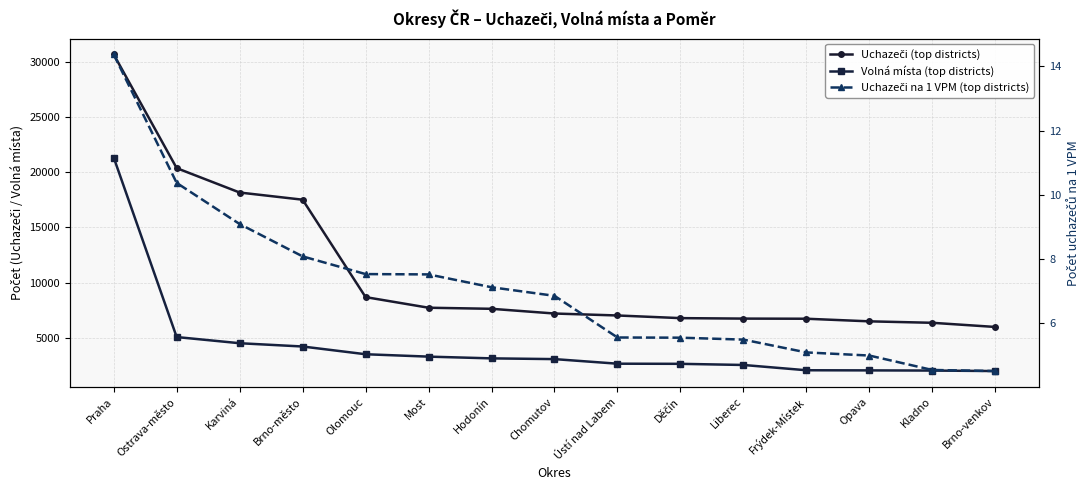

True or false: Uchazeči (top districts) and Volná místa (top districts) cross at least once.

False